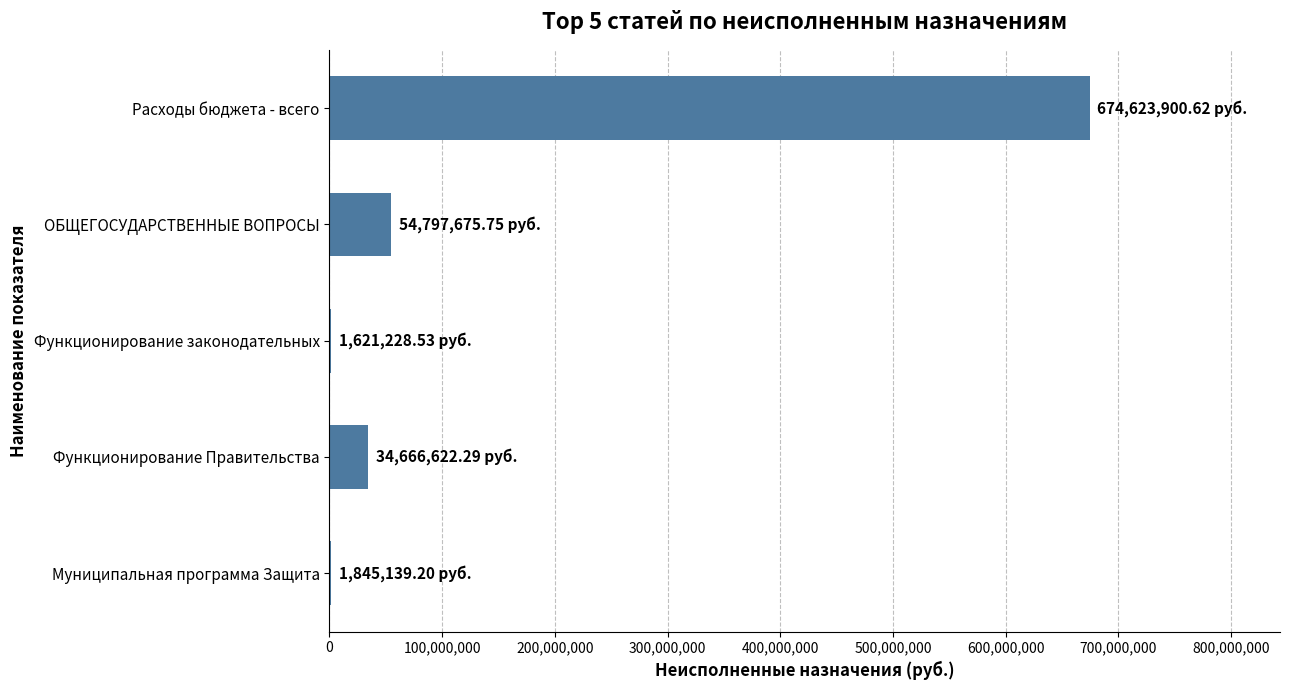

Which category has the highest value across all series?

Расходы бюджета - всего